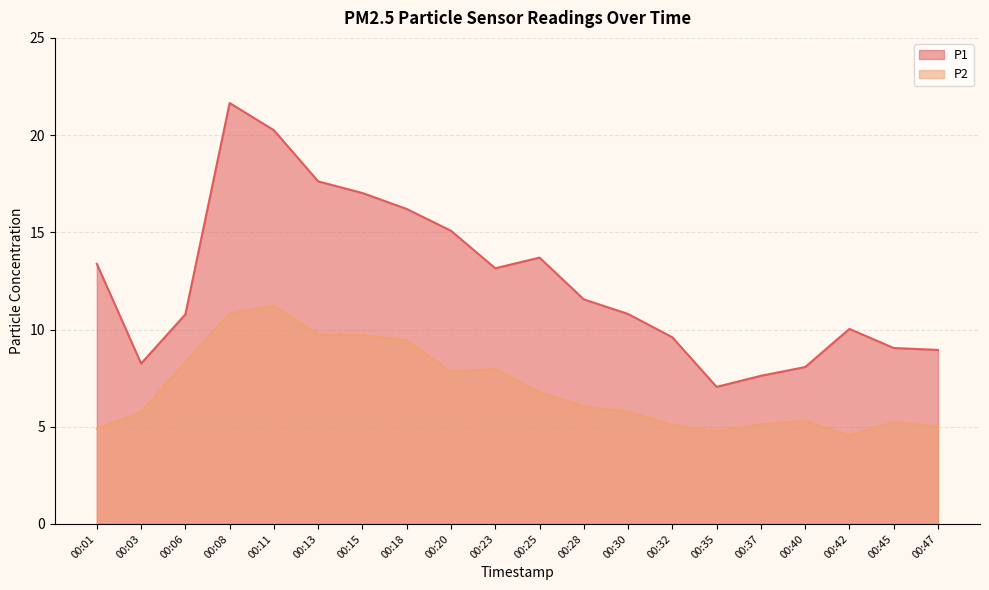

What is the minimum value shown in the chart?

4.5